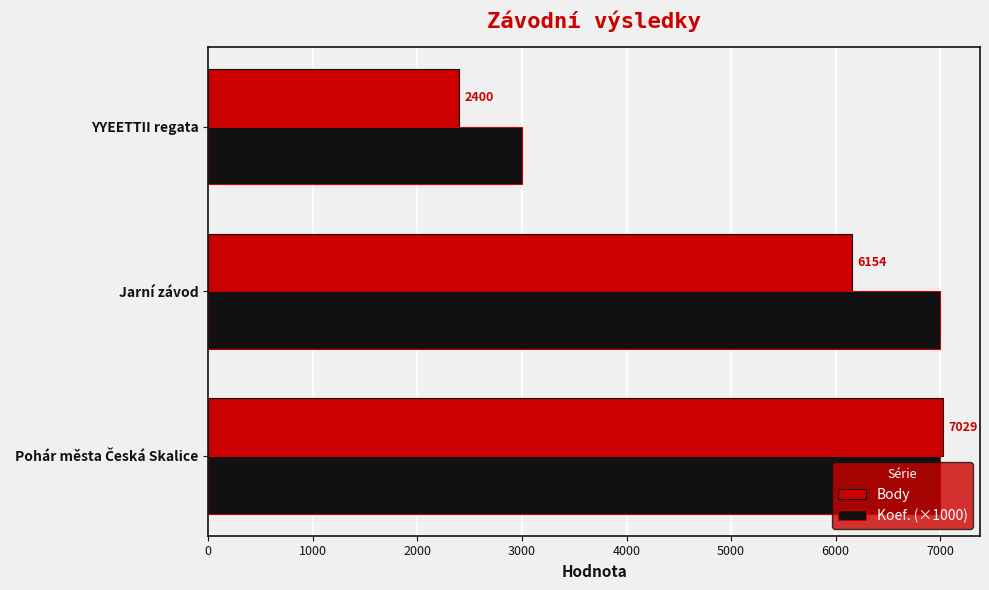

How many data points does each series have?

3